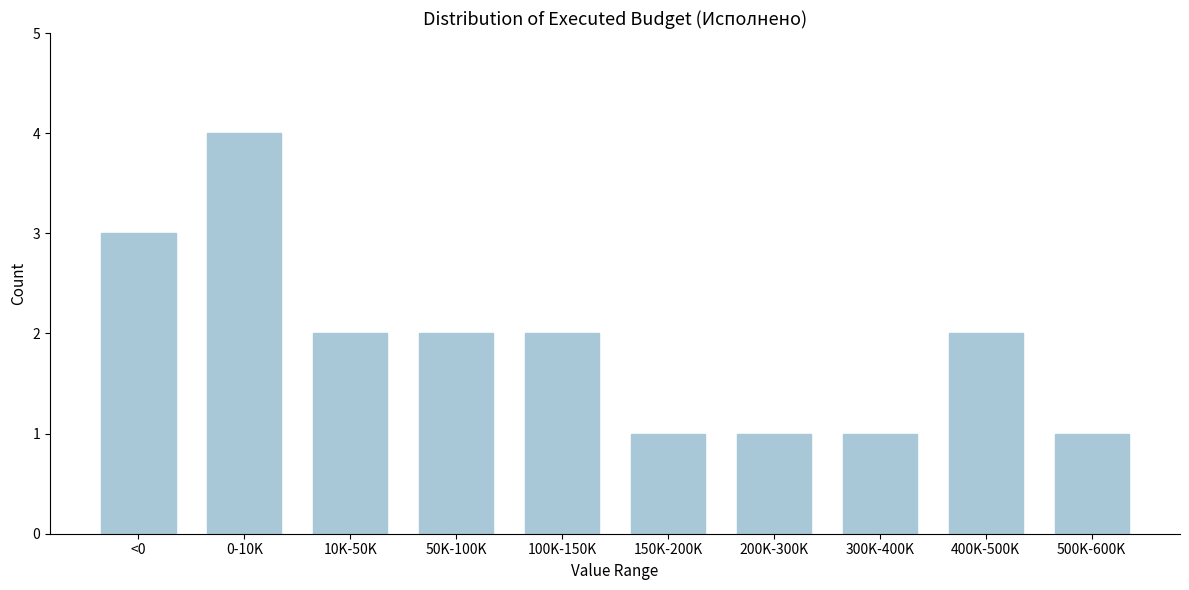

Reading left to right, list all the values displayed in this chart.

<0=3	0-10K=4	10K-50K=2	50K-100K=2	100K-150K=2	150K-200K=1	200K-300K=1	300K-400K=1	400K-500K=2	500K-600K=1